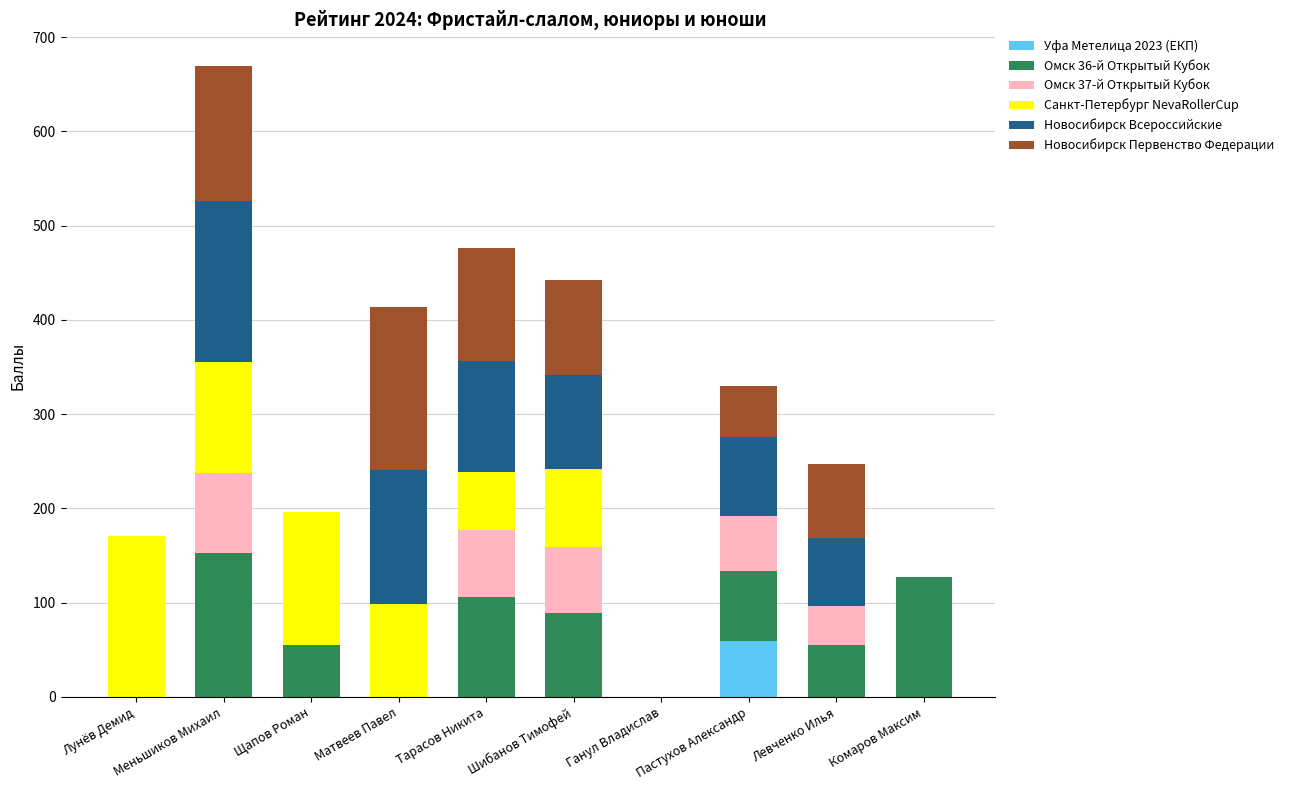

What is the sum of all Уфа Метелица 2023 (ЕКП) values?

58.7